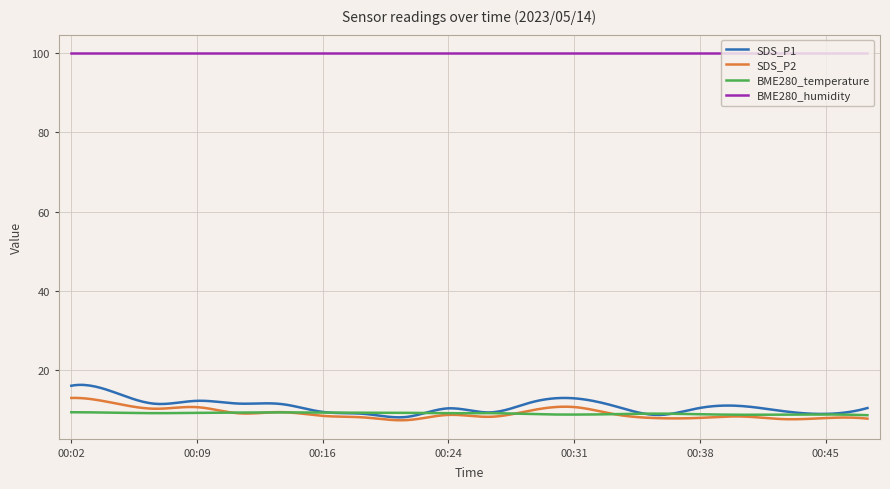

In BME280_temperature, how many points are lower than both neighbors (excluding endpoints)?

5